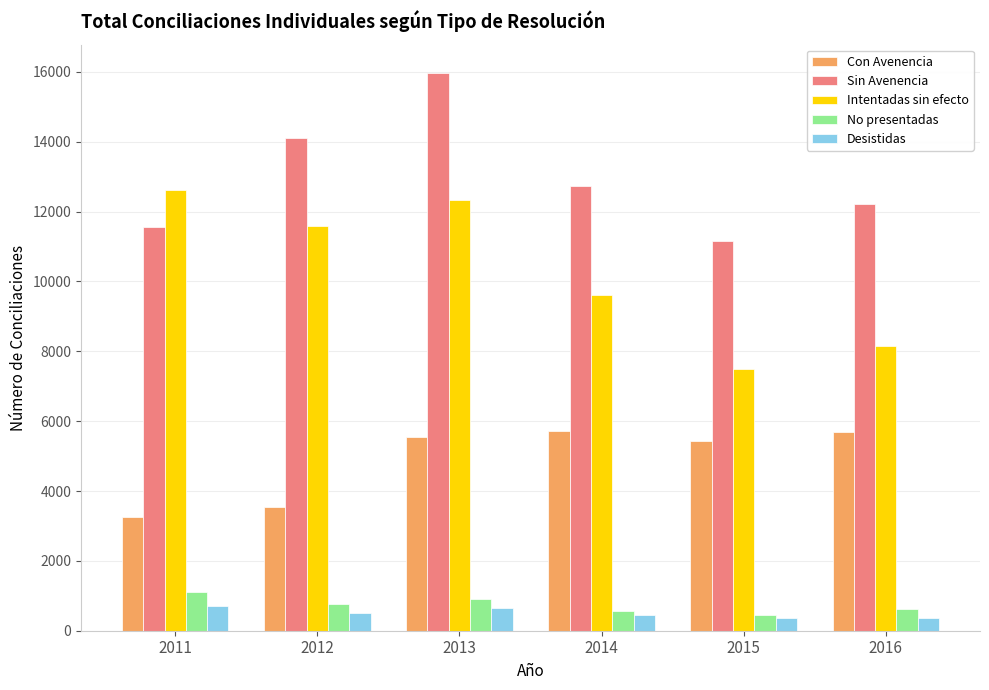

What is the difference between the Con Avenencia values at 2011 and 2016?

2424